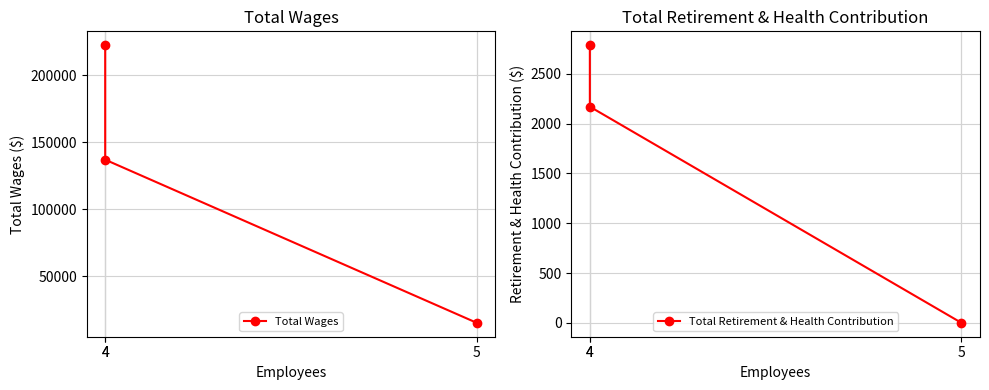

Between 4 and 4, which series saw the biggest shift?

Total Wages